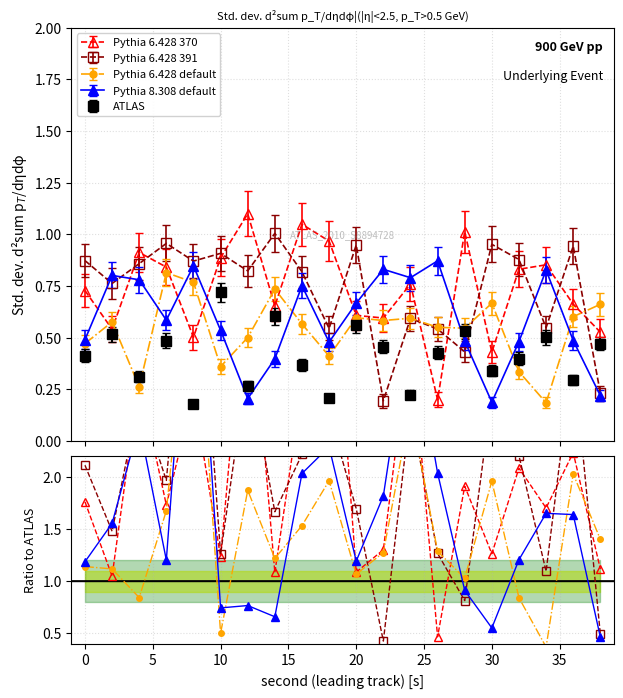

What is the difference between the second highest and minimum values in the Pythia 6.428 default series?

0.6